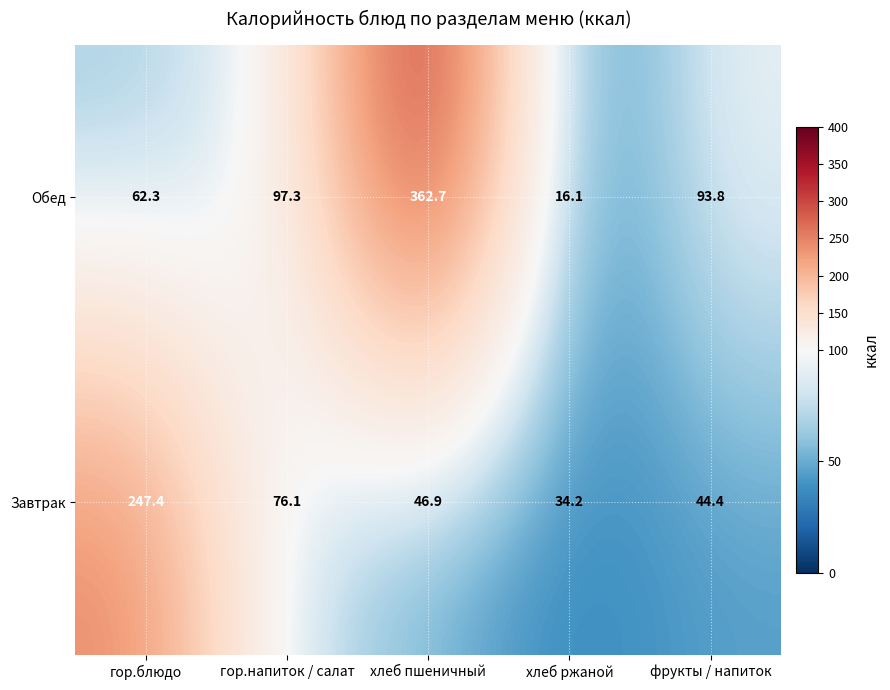

At which category is the sum across all series the highest?

хлеб пшеничный